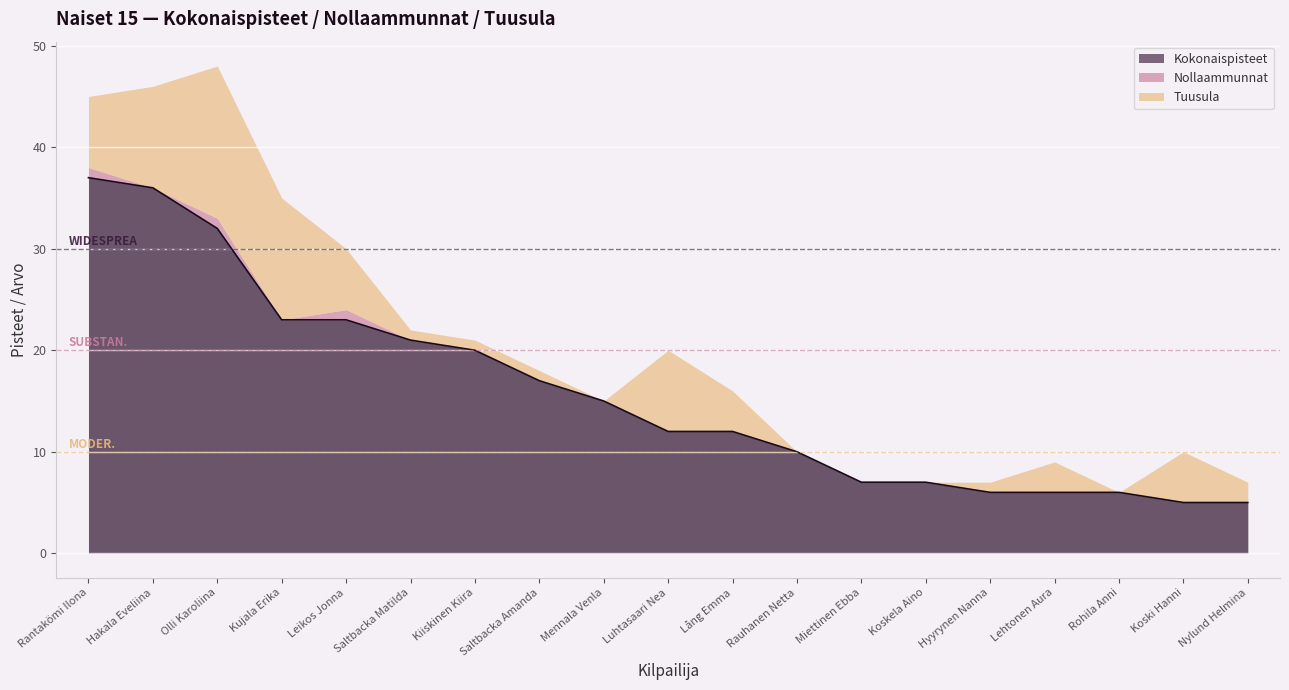

Reading left to right, list all the values displayed in this chart.

Kokonaispisteet: Rantakömi Ilona=37	Hakala Eveliina=36	Olli Karoliina=32	Kujala Erika=23	Leikos Jonna=23	Saltbacka Matilda=21	Kiiskinen Kiira=20	Saltbacka Amanda=17	Mennala Venla=15	Luhtasaari Nea=12	Lång Emma=12	Rauhanen Netta=10	Miettinen Ebba=7	Koskela Aino=7	Hyyrynen Nanna=6	Lehtonen Aura=6	Rohila Anni=6	Koski Hanni=5	Nylund Helmina=5
Nollaammunnat: Rantakömi Ilona=1	Hakala Eveliina=0	Olli Karoliina=1	Kujala Erika=0	Leikos Jonna=1	Saltbacka Matilda=0	Kiiskinen Kiira=0	Saltbacka Amanda=0	Mennala Venla=0	Luhtasaari Nea=0	Lång Emma=0	Rauhanen Netta=0	Miettinen Ebba=0	Koskela Aino=0	Hyyrynen Nanna=0	Lehtonen Aura=0	Rohila Anni=0	Koski Hanni=0	Nylund Helmina=0
Tuusula: Rantakömi Ilona=7	Hakala Eveliina=10	Olli Karoliina=15	Kujala Erika=12	Leikos Jonna=6	Saltbacka Matilda=1	Kiiskinen Kiira=1	Saltbacka Amanda=1	Mennala Venla=0	Luhtasaari Nea=8	Lång Emma=4	Rauhanen Netta=0	Miettinen Ebba=0	Koskela Aino=0	Hyyrynen Nanna=1	Lehtonen Aura=3	Rohila Anni=0	Koski Hanni=5	Nylund Helmina=2